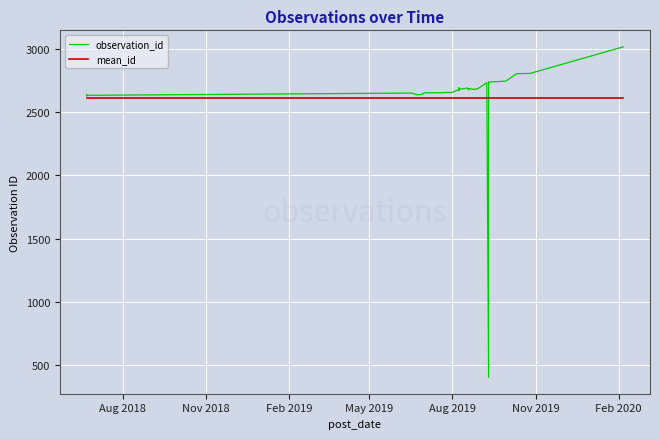

How many interior local valleys does the observation_id series have?

8